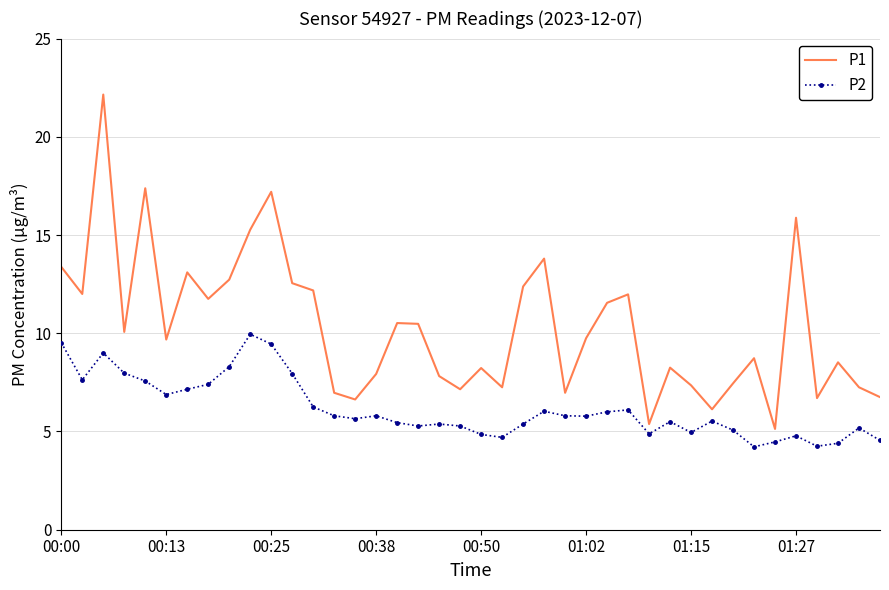

List the series in order of their overall mean, highest first.

P1, P2